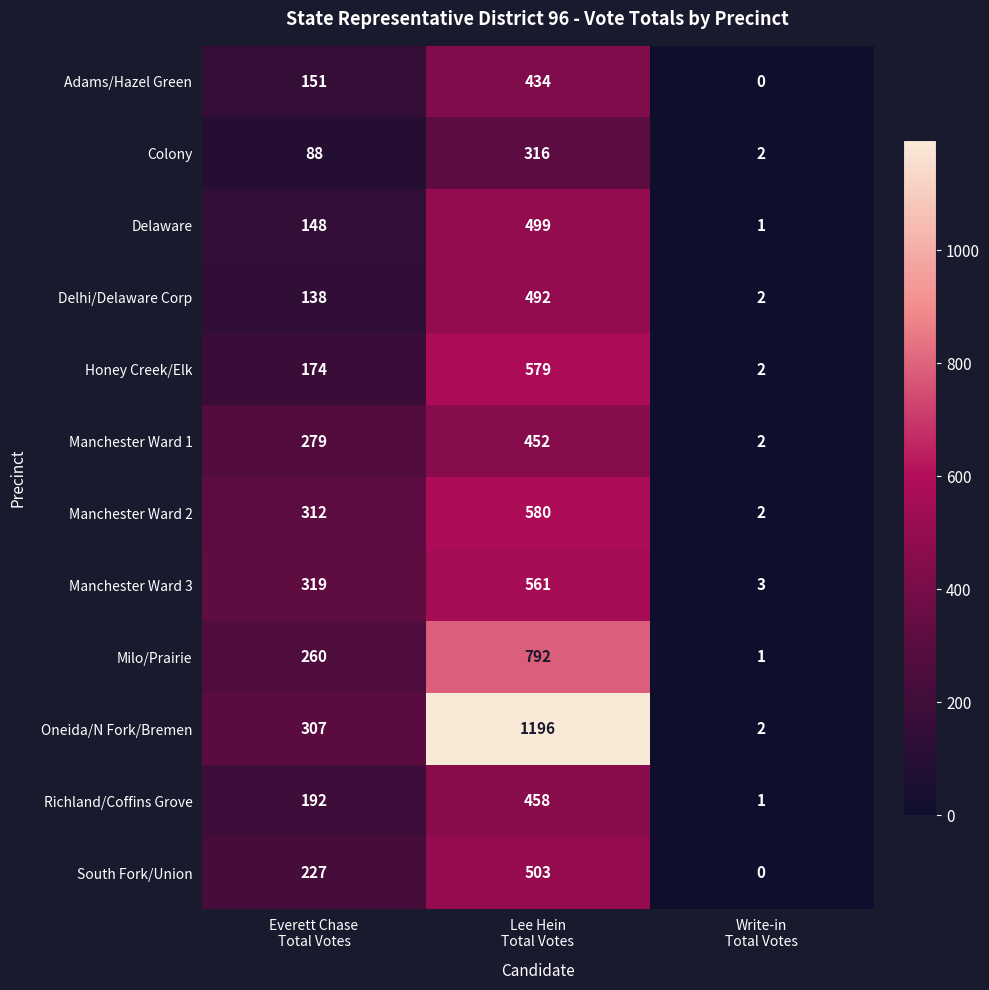

Which series has the largest total across all categories?

Oneida/N Fork/Bremen